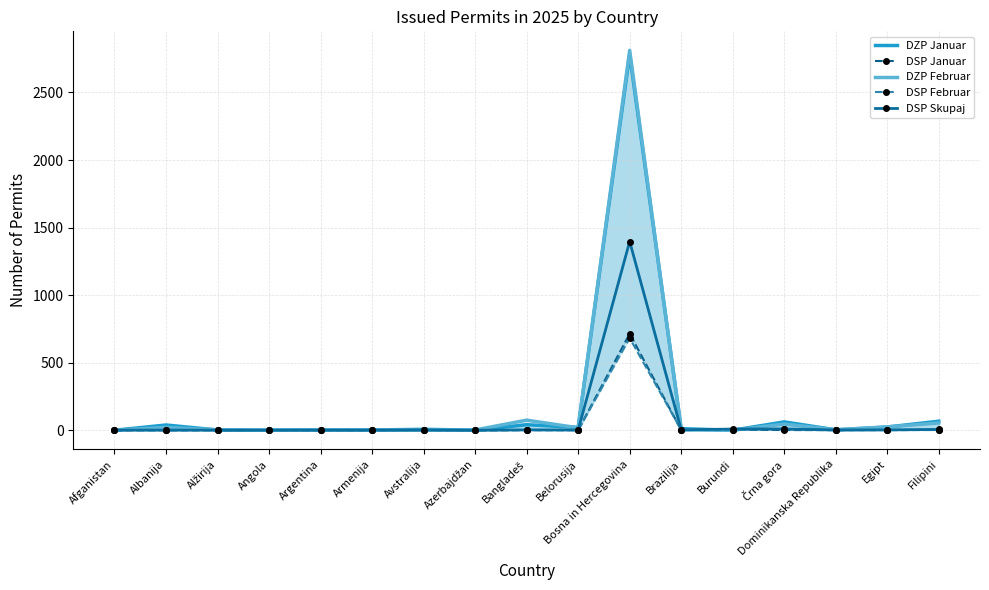

What is the difference between the highest and lowest values at Alžirija?

3